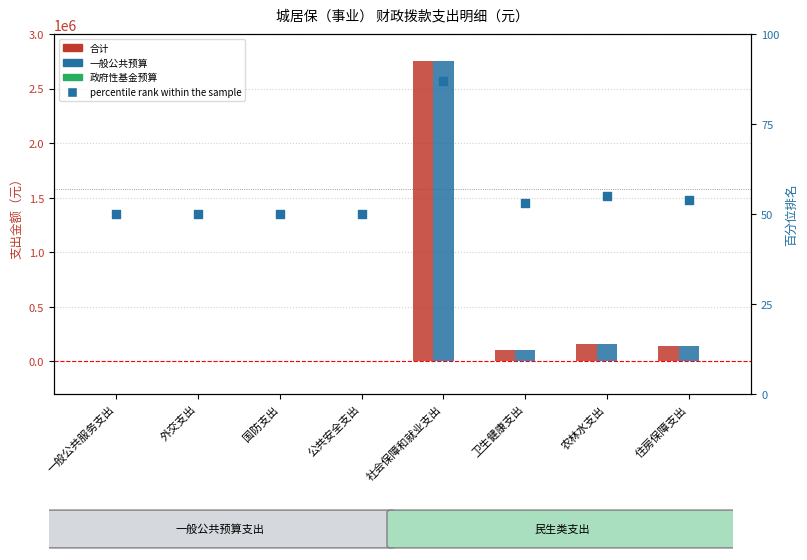

Which series has the widest spread of Y values?

合计